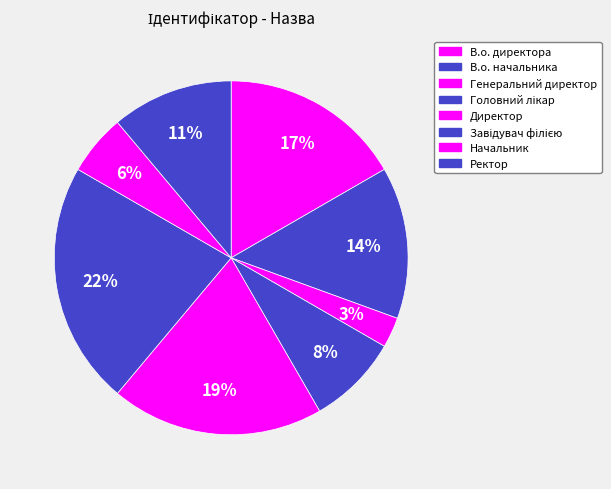

True or false: Генеральний директор accounts for 3% of the total.

True